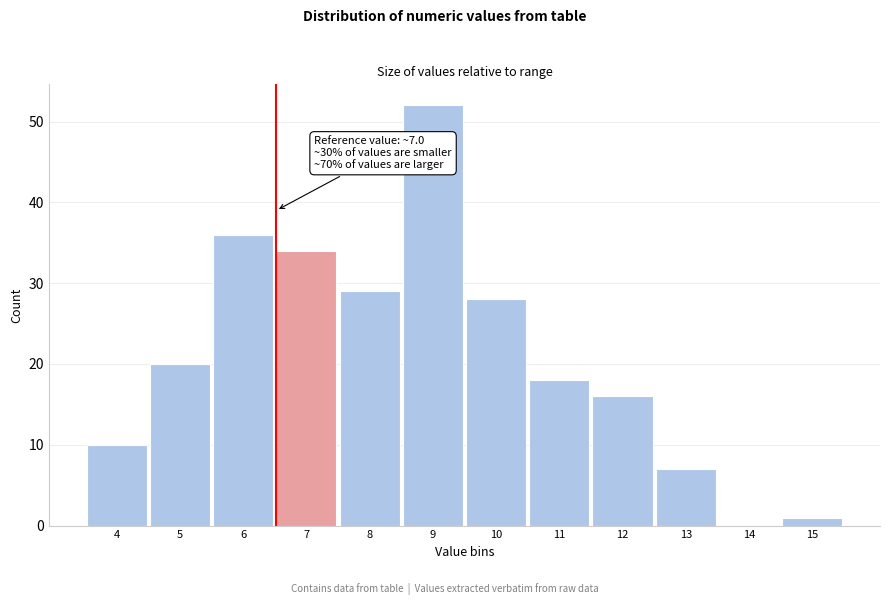

Reading right to left, list all the values displayed in this chart.

15=1	14=0	13=7	12=16	11=18	10=28	9=52	8=29	7=34	6=36	5=20	4=10